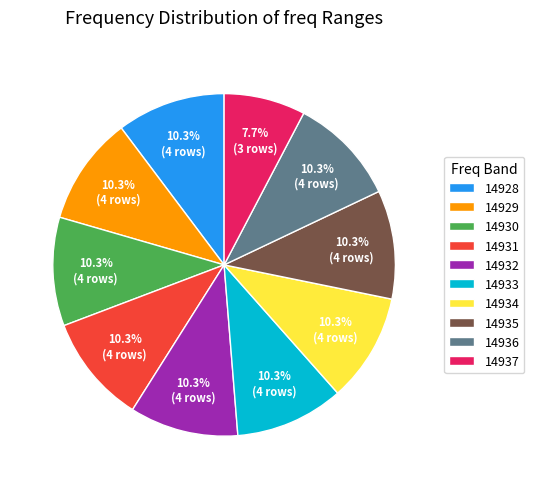

Does 14935 represent more than half of the total?

No